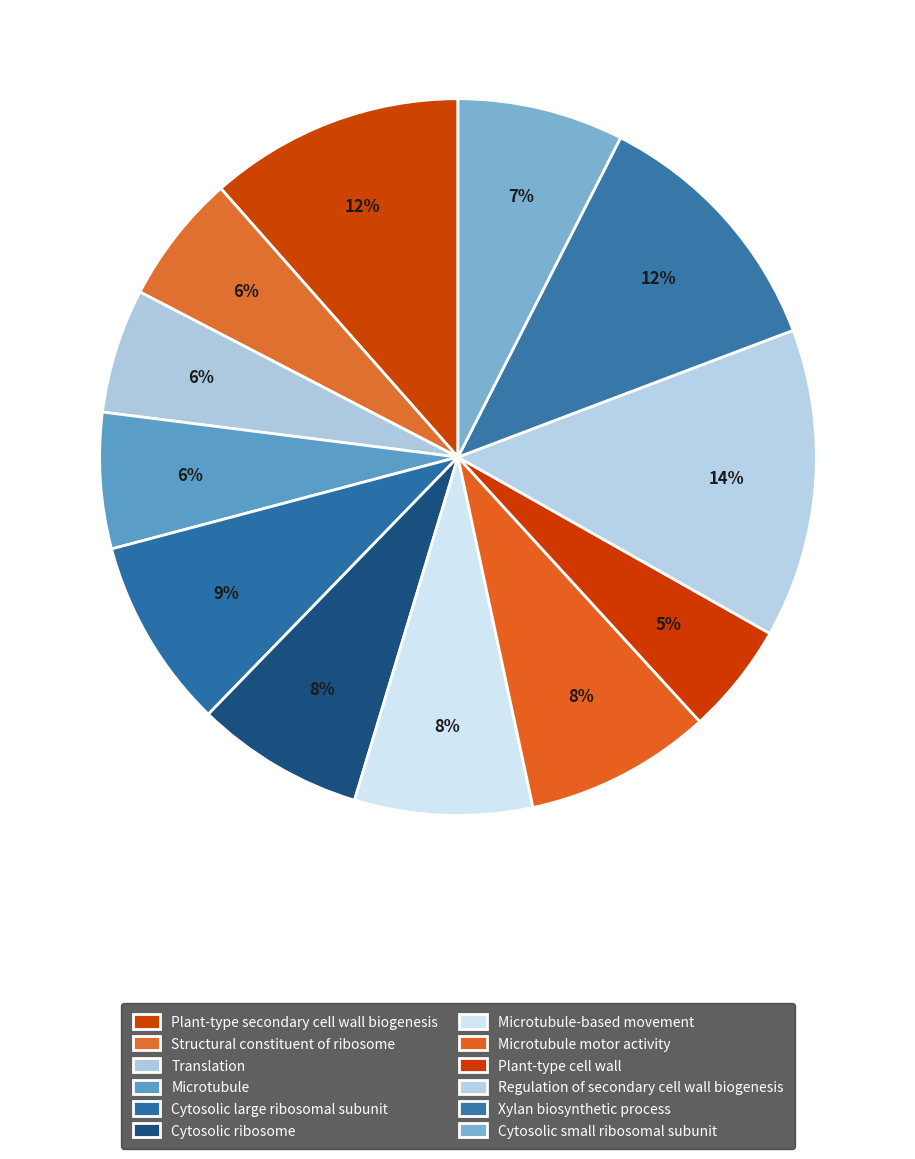

To the nearest percent, what is the difference between the largest and smallest slice percentages?

9%